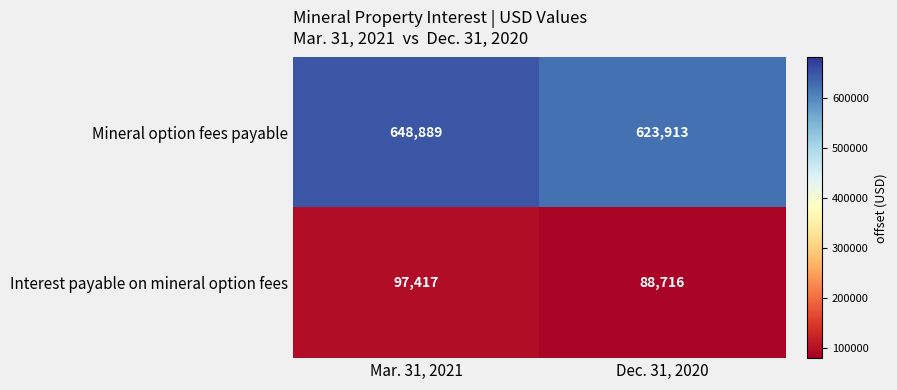

Which series changed the most between Mar. 31, 2021 and Dec. 31, 2020?

Mineral option fees payable